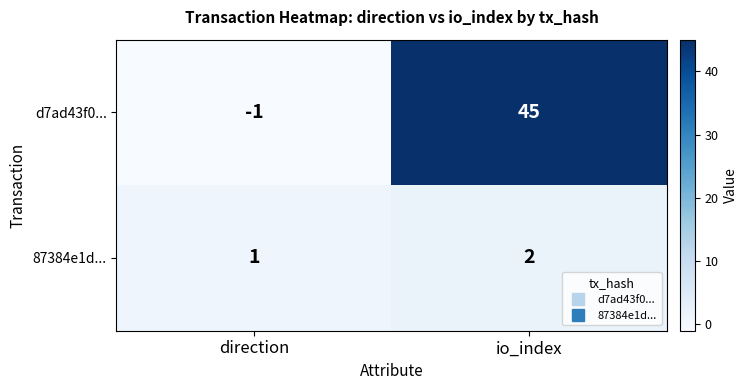

Count the number of categories in the chart.

2